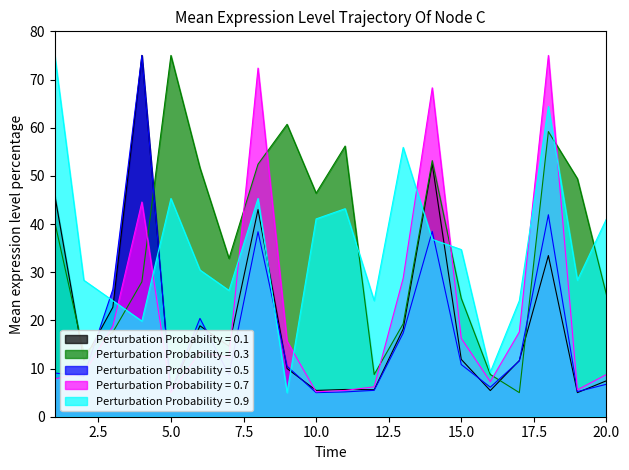

What is the maximum value for Perturbation Probability = 0.1?

75.0